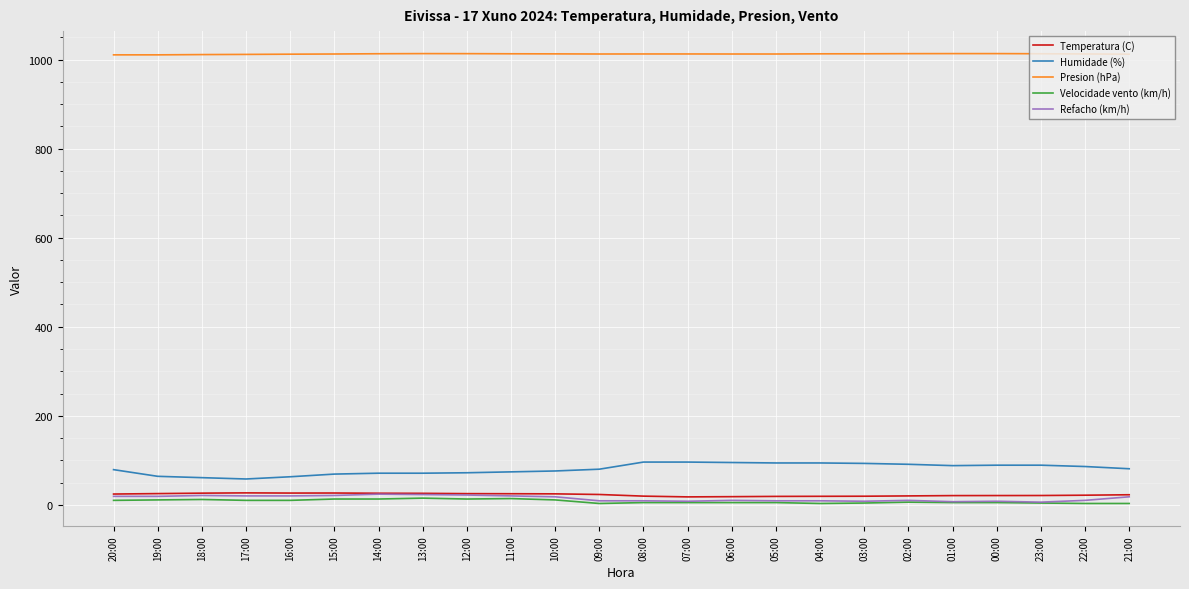

What is the total value across all series at 05:00?

1139.4